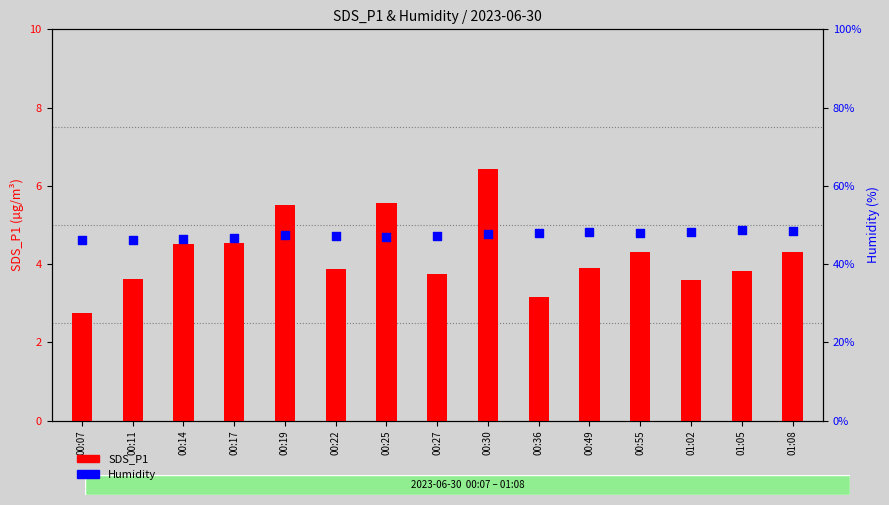

Which series reaches the minimum Y coordinate?

SDS_P1